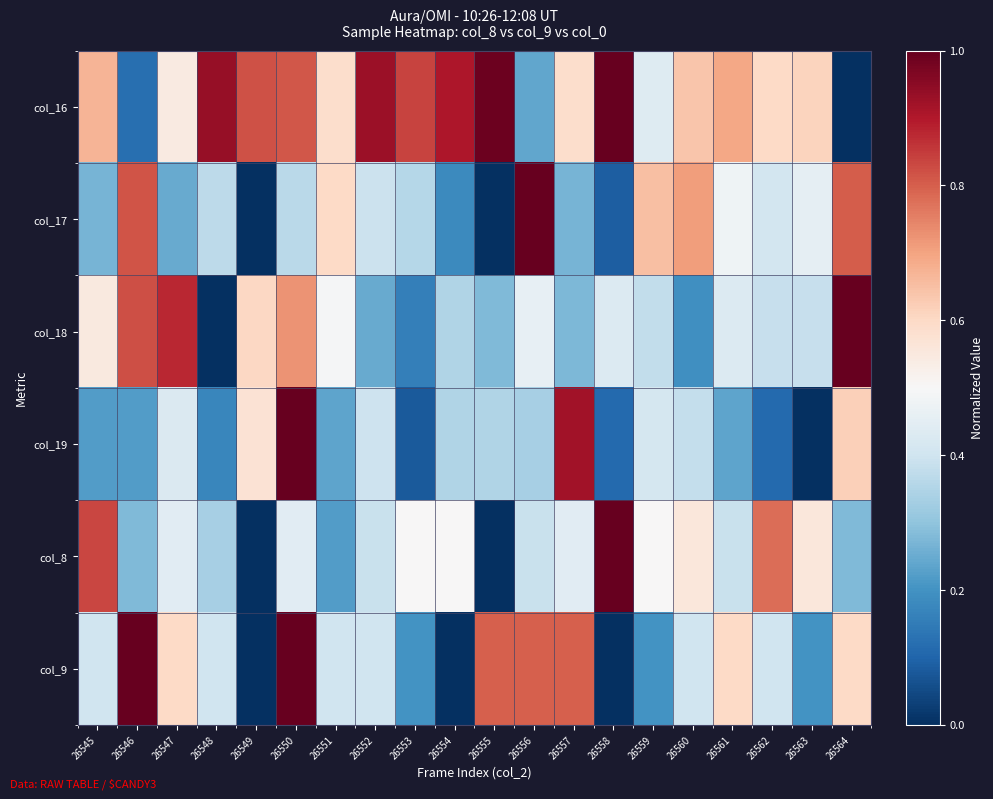

Reading left to right, transcribe all the data shown in this chart.

col_16: 26545=0.7	26546=0.1	26547=0.5	26548=0.9	26549=0.8	26550=0.8	26551=0.6	26552=0.9	26553=0.8	26554=0.9	26555=1.0	26556=0.2	26557=0.6	26558=1.0	26559=0.4	26560=0.6	26561=0.7	26562=0.6	26563=0.6	26564=0.0
col_17: 26545=0.3	26546=0.8	26547=0.2	26548=0.4	26549=0.0	26550=0.4	26551=0.6	26552=0.4	26553=0.4	26554=0.2	26555=0.0	26556=1.0	26557=0.3	26558=0.1	26559=0.6	26560=0.7	26561=0.5	26562=0.4	26563=0.5	26564=0.8
col_18: 26545=0.5	26546=0.8	26547=0.9	26548=0.0	26549=0.6	26550=0.7	26551=0.5	26552=0.2	26553=0.2	26554=0.3	26555=0.3	26556=0.5	26557=0.3	26558=0.4	26559=0.4	26560=0.2	26561=0.4	26562=0.4	26563=0.4	26564=1.0
col_19: 26545=0.2	26546=0.2	26547=0.4	26548=0.2	26549=0.6	26550=1.0	26551=0.2	26552=0.4	26553=0.1	26554=0.3	26555=0.3	26556=0.3	26557=0.9	26558=0.1	26559=0.4	26560=0.4	26561=0.2	26562=0.1	26563=0.0	26564=0.6
col_8: 26545=0.8	26546=0.3	26547=0.4	26548=0.3	26549=0.0	26550=0.4	26551=0.2	26552=0.4	26553=0.5	26554=0.5	26555=0.0	26556=0.4	26557=0.4	26558=1.0	26559=0.5	26560=0.6	26561=0.4	26562=0.8	26563=0.6	26564=0.3
col_9: 26545=0.4	26546=1.0	26547=0.6	26548=0.4	26549=0.0	26550=1.0	26551=0.4	26552=0.4	26553=0.2	26554=0.0	26555=0.8	26556=0.8	26557=0.8	26558=0.0	26559=0.2	26560=0.4	26561=0.6	26562=0.4	26563=0.2	26564=0.6